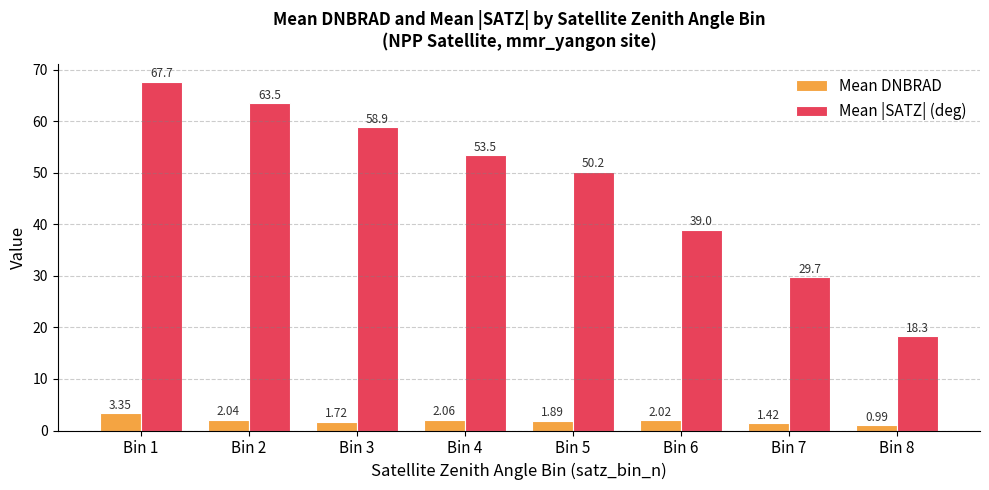

What is the difference between the maximum and minimum values in the Mean |SATZ| (deg) series?

49.4